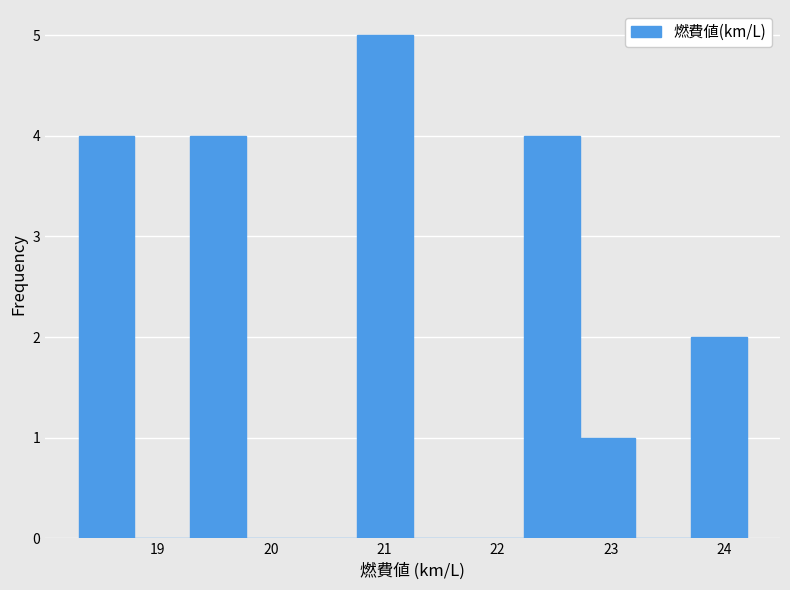

How tall is the bar that spans 18.3 to 18.8 on the x-axis? Neither the bar edges nor the heights are printed on the chart, so give them approximately, as read against the axes.

4